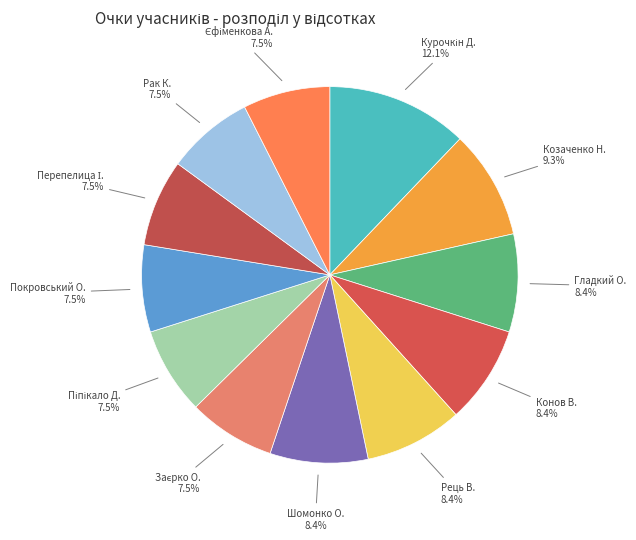

What percentage is the Гладкий О. slice, to the nearest percent?

8%